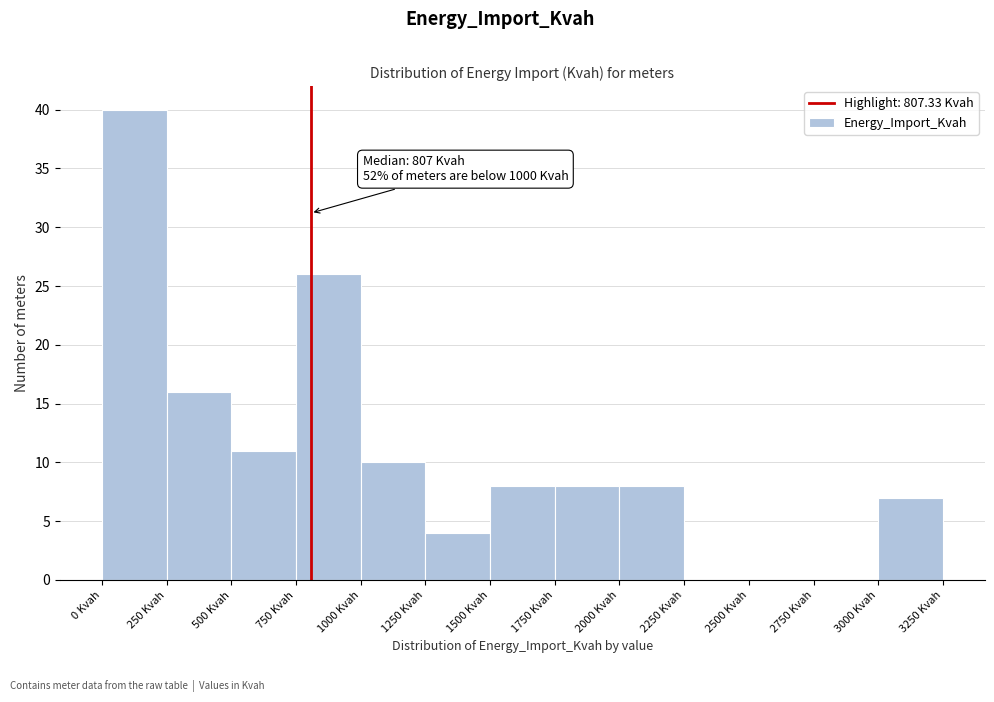

Over which range of the x-axis is the bar tallest?

0 to 250